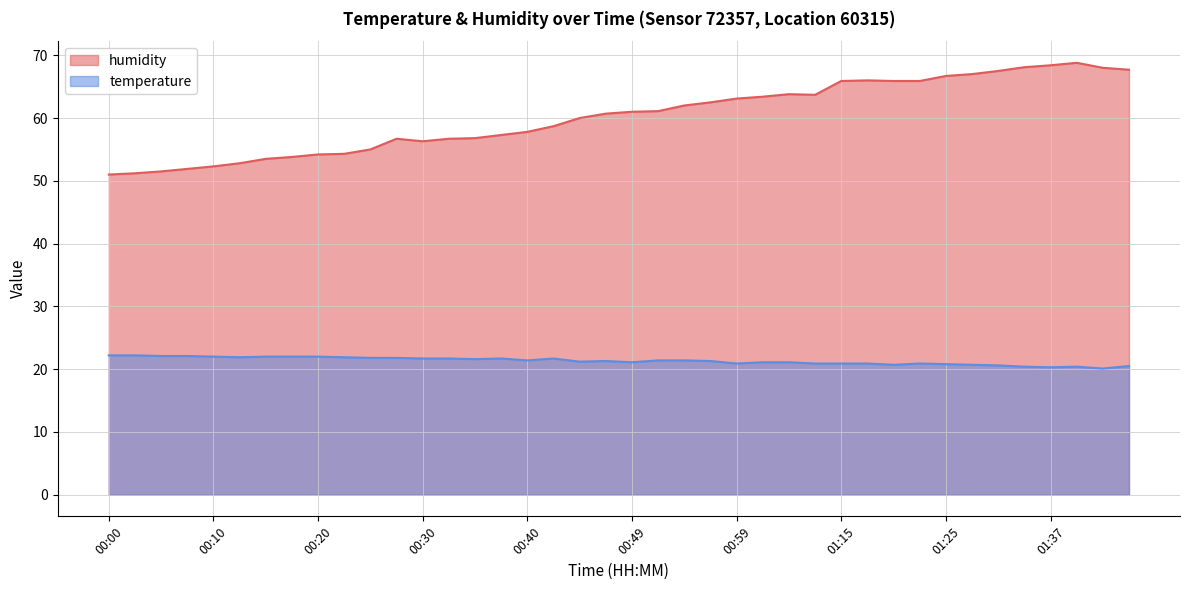

What is the difference between the humidity values at 01:33 and 00:47?

6.8